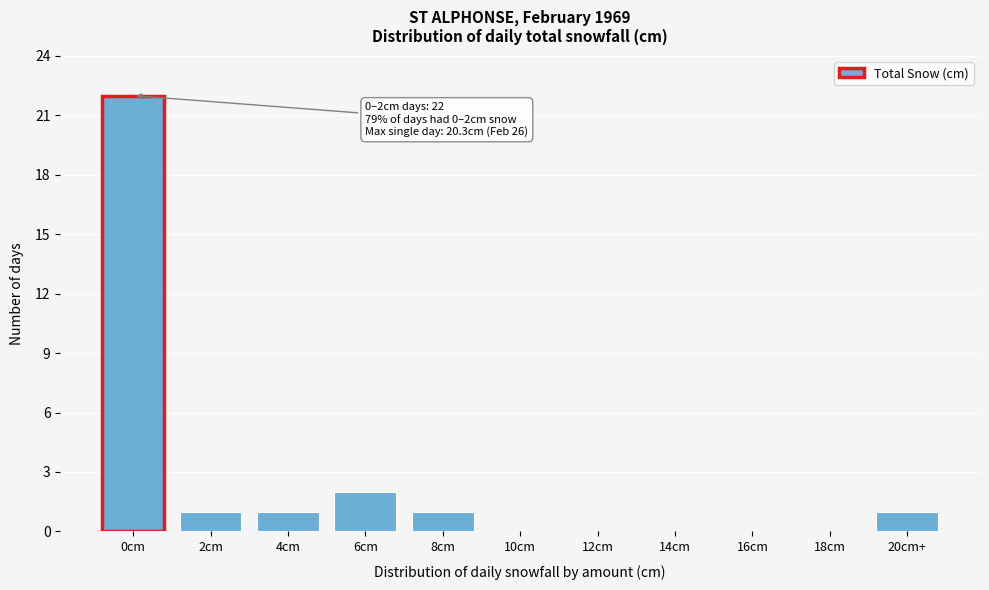

Reading left to right, extract all data points from this chart.

0cm=22	2cm=1	4cm=1	6cm=2	8cm=1	10cm=0	12cm=0	14cm=0	16cm=0	18cm=0	20cm+=1